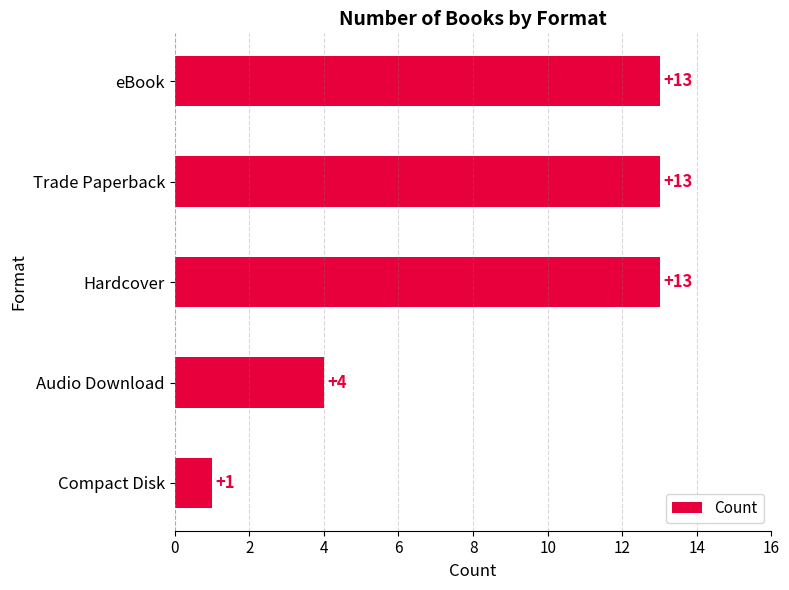

At which label is the value closest to 7?

Audio Download